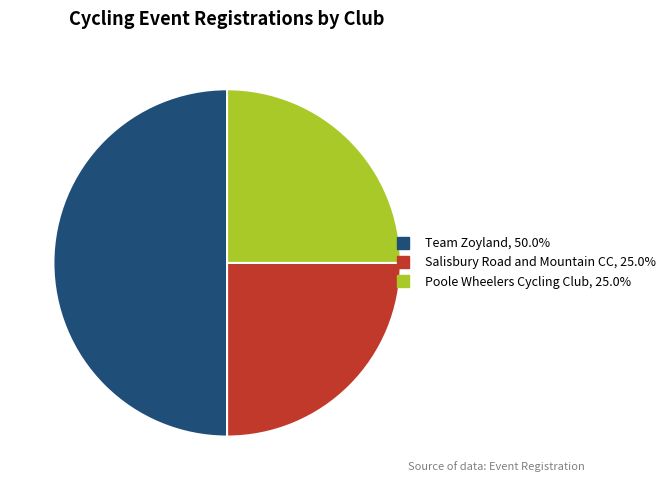

Between Poole Wheelers Cycling Club and Team Zoyland, which is larger?

Team Zoyland